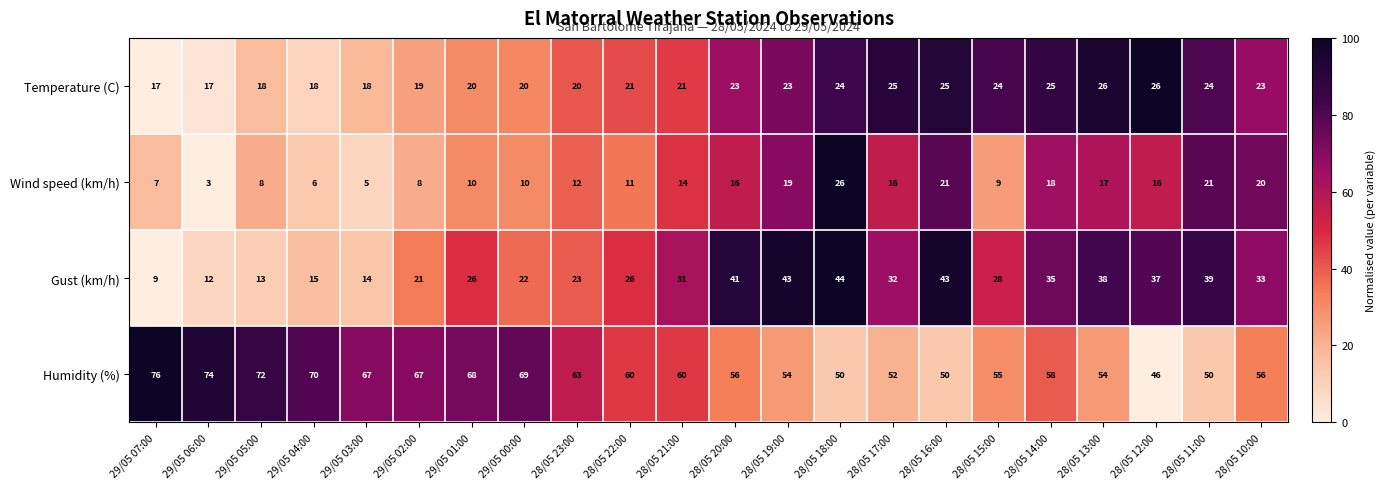

Which label corresponds to the smallest value in the chart?

29/05 06:00